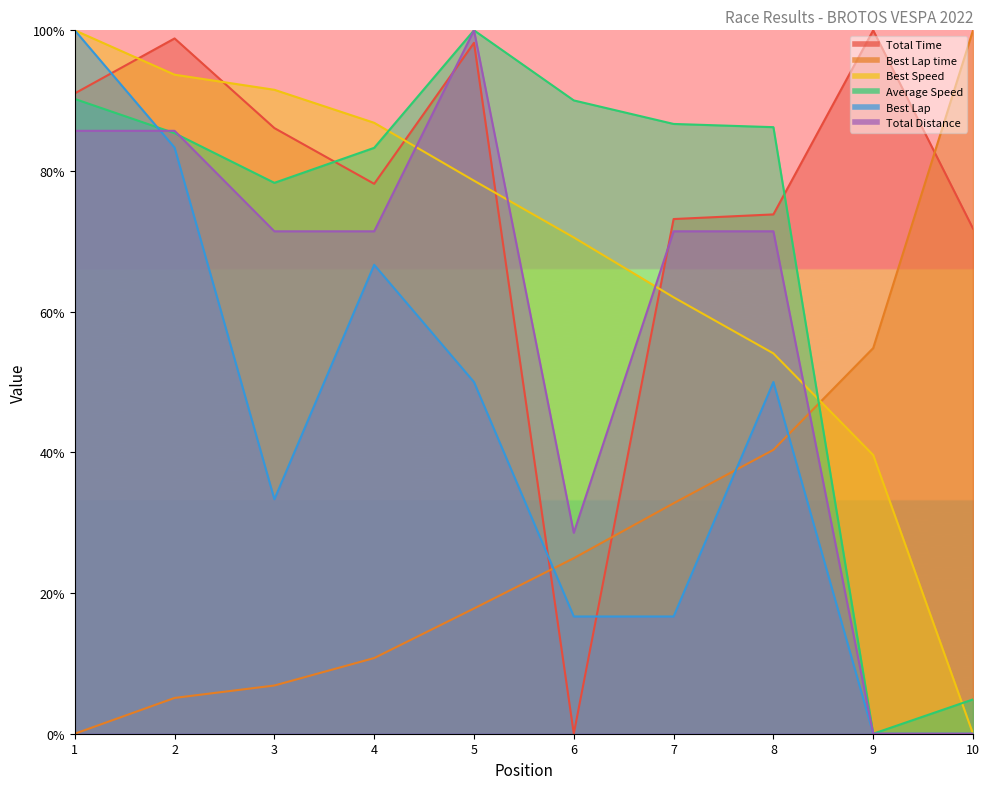

How many interior local peaks does the Total Distance series have?

1